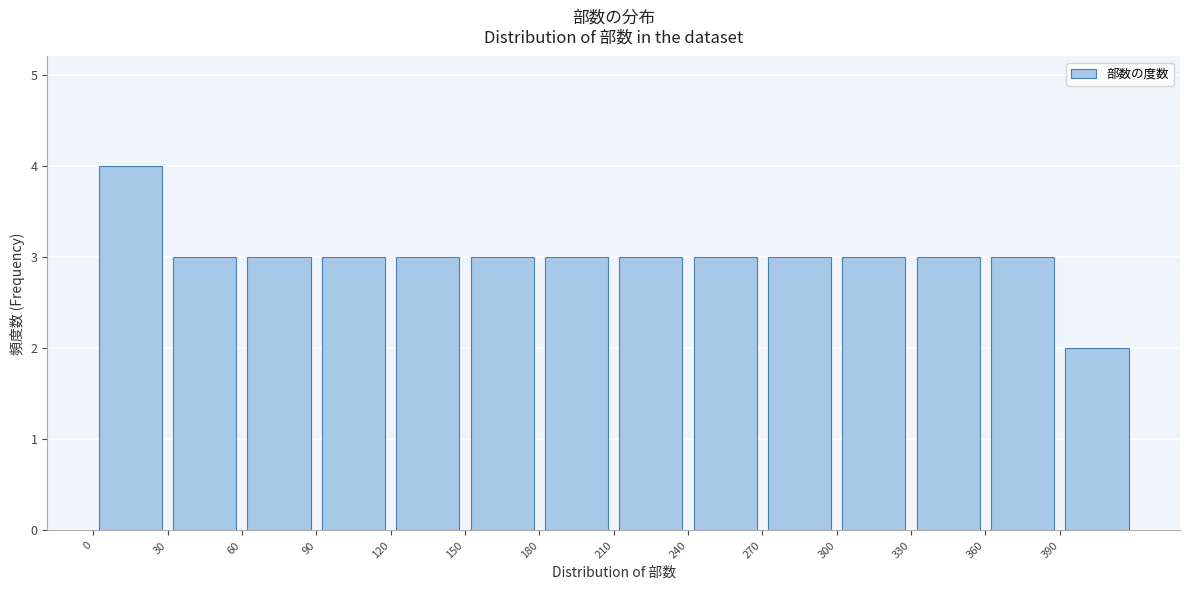

Reading left to right, transcribe this chart: for each bar, give the range it covers on the x-axis and its height. The values are not printed on the chart, so give them approximately, as read against the axis.

0 to 30: 4
30 to 60: 3
60 to 90: 3
90 to 120: 3
120 to 150: 3
150 to 180: 3
180 to 210: 3
210 to 240: 3
240 to 270: 3
270 to 300: 3
300 to 330: 3
330 to 360: 3
360 to 390: 3
390 to 420: 2